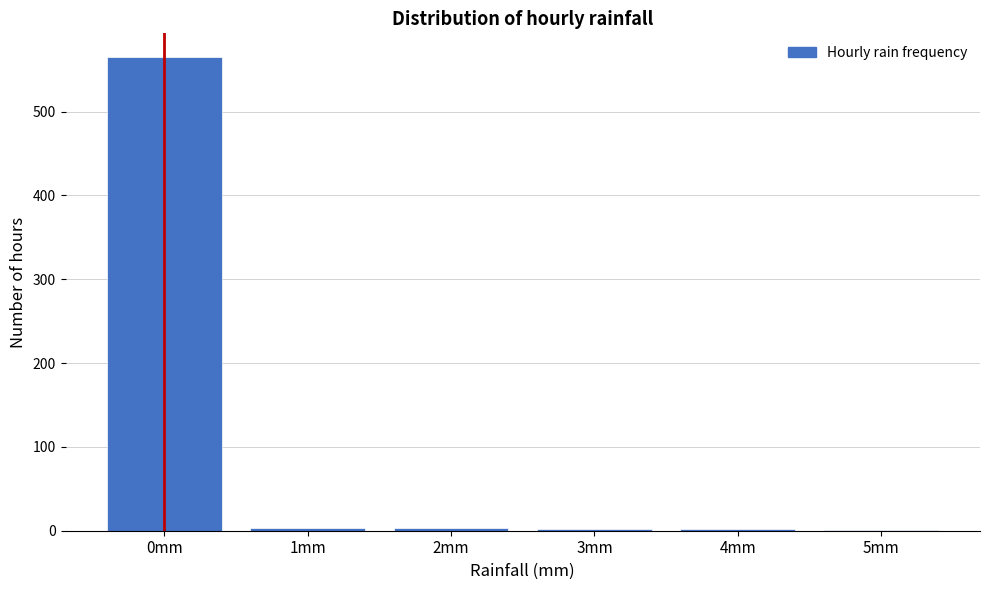

Which label corresponds to the largest value in the chart?

0mm